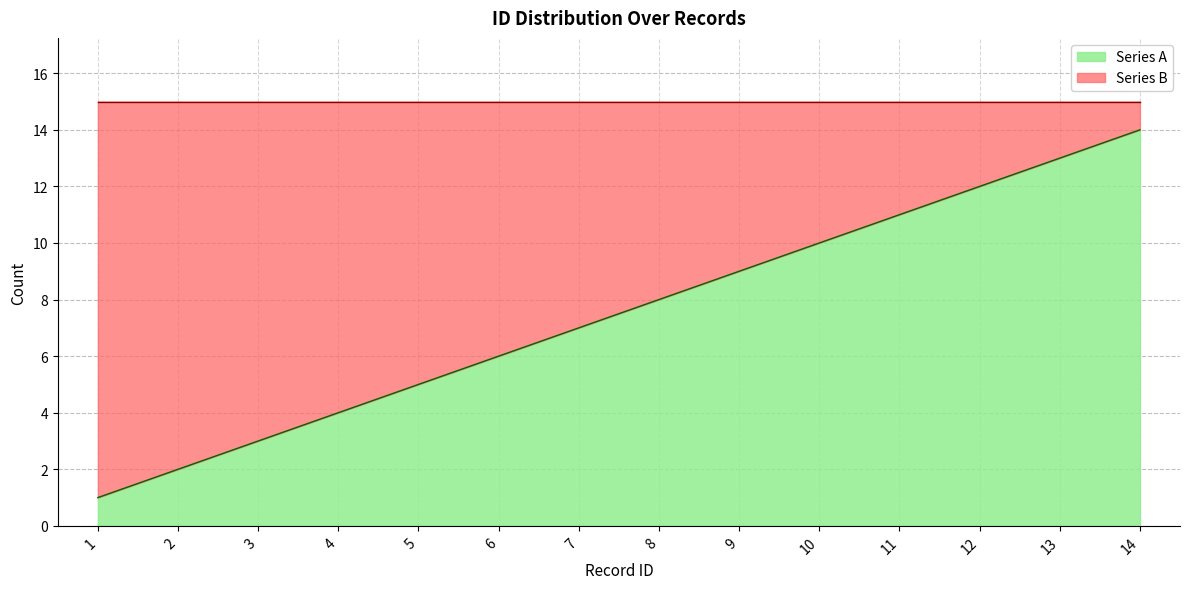

What is the approximate value at 1?

1